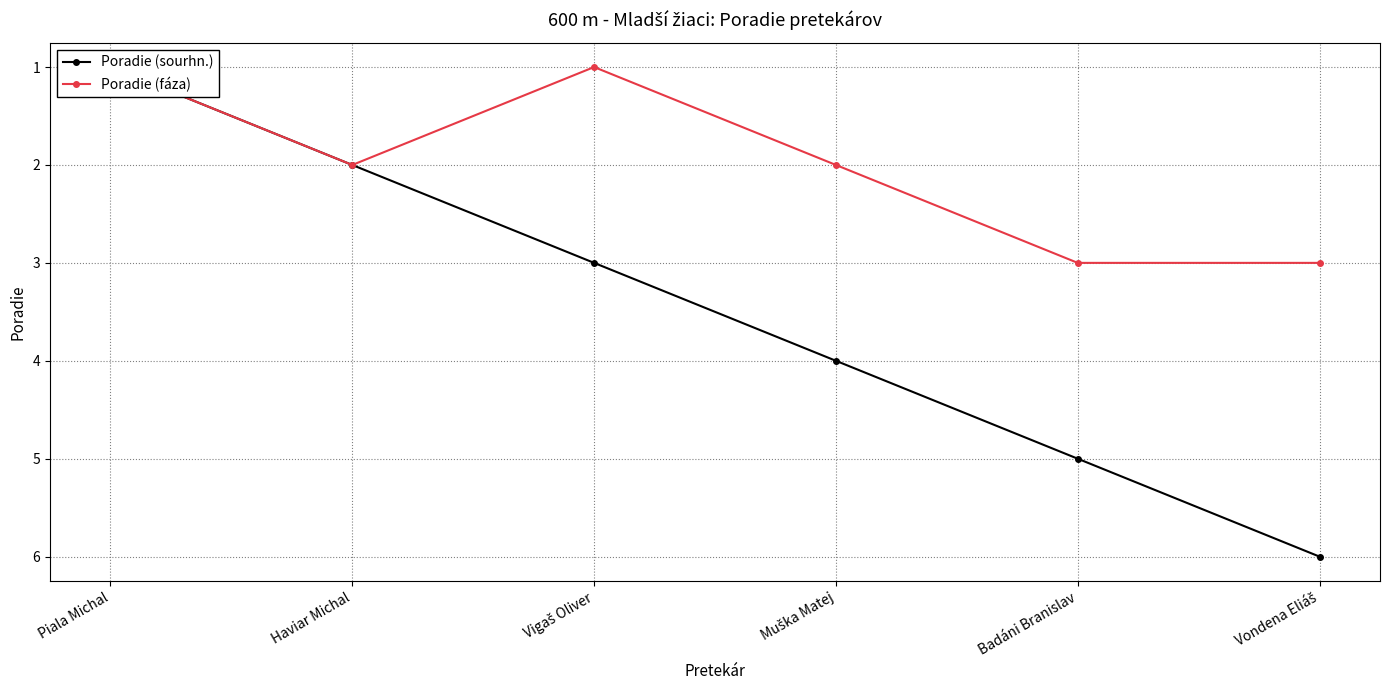

True or false: Poradie (fáza) and Poradie (sourhn.) intersect in this chart.

False